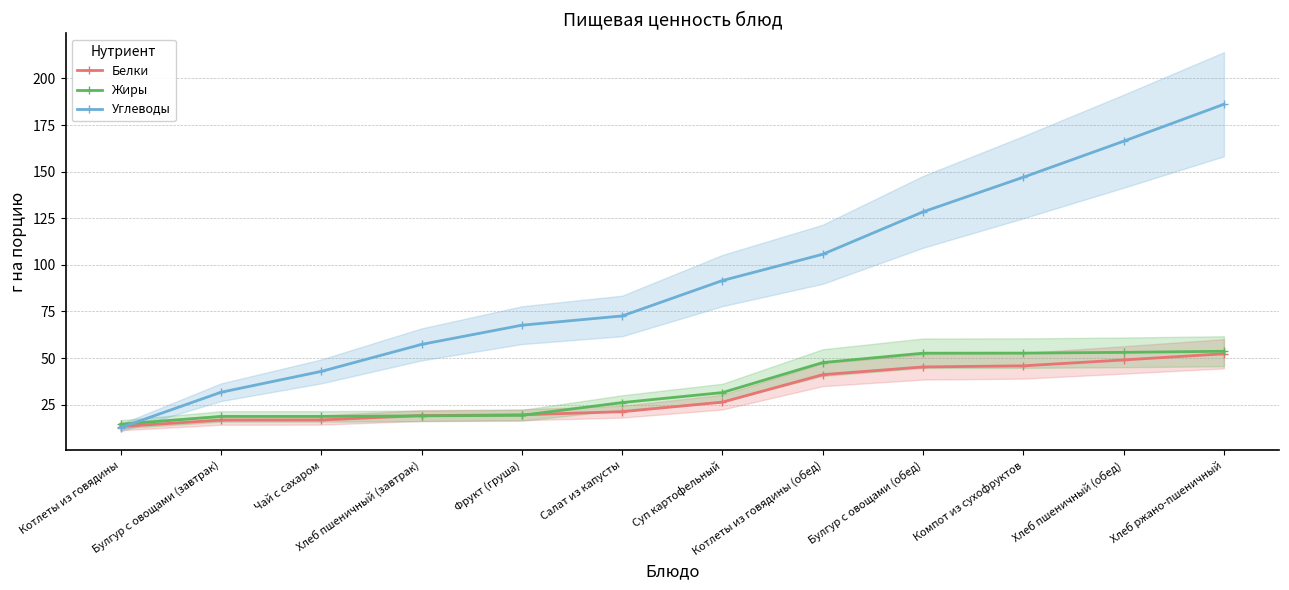

List the series in order of their peak value, highest first.

Углеводы, Жиры, Белки